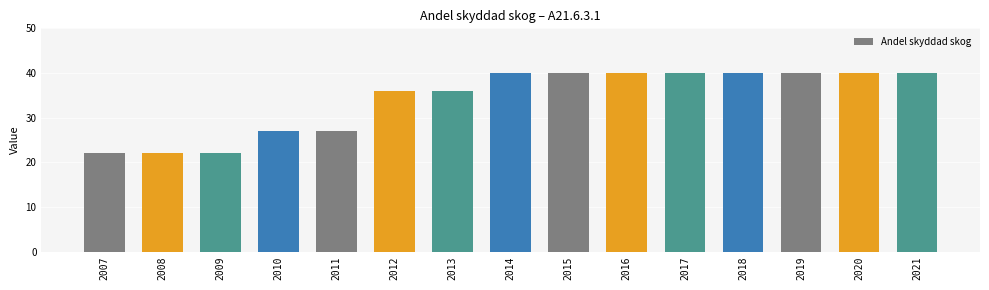

What is the value of the 5th bar from the left?

27